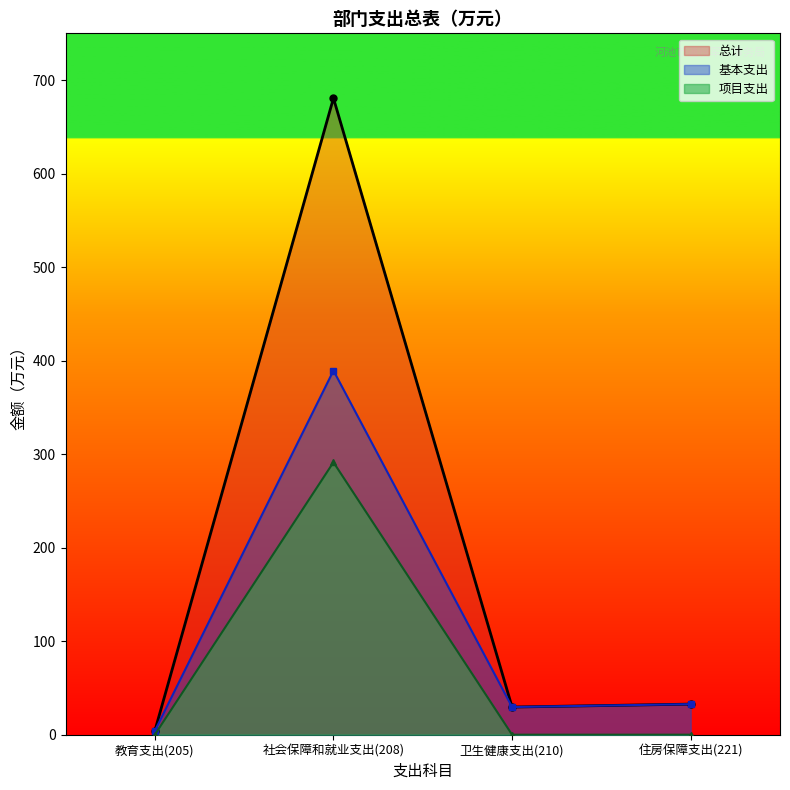

Reading left to right, transcribe all the data shown in this chart.

总计: 教育支出(205)=4.1	社会保障和就业支出(208)=680.7	卫生健康支出(210)=29.5	住房保障支出(221)=32.7
基本支出: 教育支出(205)=4.1	社会保障和就业支出(208)=389.4	卫生健康支出(210)=29.5	住房保障支出(221)=32.7
项目支出: 教育支出(205)=0.0	社会保障和就业支出(208)=291.3	卫生健康支出(210)=0.0	住房保障支出(221)=0.0